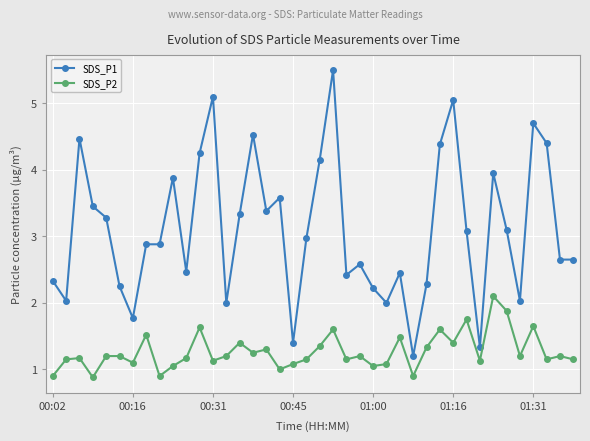

List the series in order of their peak value, highest first.

SDS_P1, SDS_P2